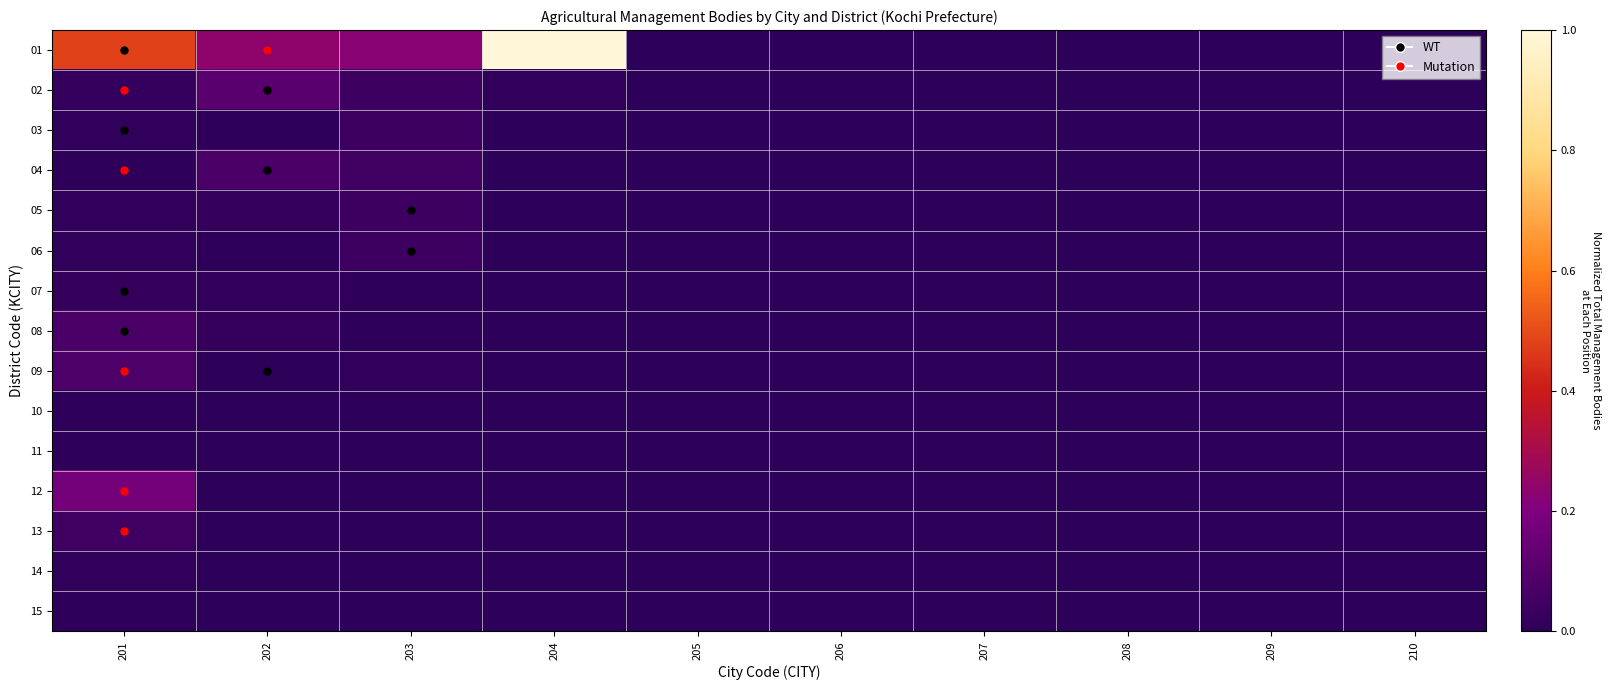

Reading left to right, transcribe all the data shown in this chart.

01: 201=0.5	202=0.2	203=0.2	204=1.0	205=0.0	206=0.0	207=0.0	208=0.0	209=0.0	210=0.0
02: 201=0.0	202=0.1	203=0.0	204=0.0	205=0.0	206=0.0	207=0.0	208=0.0	209=0.0	210=0.0
03: 201=0.0	202=0.0	203=0.0	204=0.0	205=0.0	206=0.0	207=0.0	208=0.0	209=0.0	210=0.0
04: 201=0.0	202=0.1	203=0.0	204=0.0	205=0.0	206=0.0	207=0.0	208=0.0	209=0.0	210=0.0
05: 201=0.0	202=0.0	203=0.0	204=0.0	205=0.0	206=0.0	207=0.0	208=0.0	209=0.0	210=0.0
06: 201=0.0	202=0.0	203=0.0	204=0.0	205=0.0	206=0.0	207=0.0	208=0.0	209=0.0	210=0.0
07: 201=0.0	202=0.0	203=0.0	204=0.0	205=0.0	206=0.0	207=0.0	208=0.0	209=0.0	210=0.0
08: 201=0.1	202=0.0	203=0.0	204=0.0	205=0.0	206=0.0	207=0.0	208=0.0	209=0.0	210=0.0
09: 201=0.1	202=0.0	203=0.0	204=0.0	205=0.0	206=0.0	207=0.0	208=0.0	209=0.0	210=0.0
10: 201=0.0	202=0.0	203=0.0	204=0.0	205=0.0	206=0.0	207=0.0	208=0.0	209=0.0	210=0.0
11: 201=0.0	202=0.0	203=0.0	204=0.0	205=0.0	206=0.0	207=0.0	208=0.0	209=0.0	210=0.0
12: 201=0.2	202=0.0	203=0.0	204=0.0	205=0.0	206=0.0	207=0.0	208=0.0	209=0.0	210=0.0
13: 201=0.0	202=0.0	203=0.0	204=0.0	205=0.0	206=0.0	207=0.0	208=0.0	209=0.0	210=0.0
14: 201=0.0	202=0.0	203=0.0	204=0.0	205=0.0	206=0.0	207=0.0	208=0.0	209=0.0	210=0.0
15: 201=0.0	202=0.0	203=0.0	204=0.0	205=0.0	206=0.0	207=0.0	208=0.0	209=0.0	210=0.0